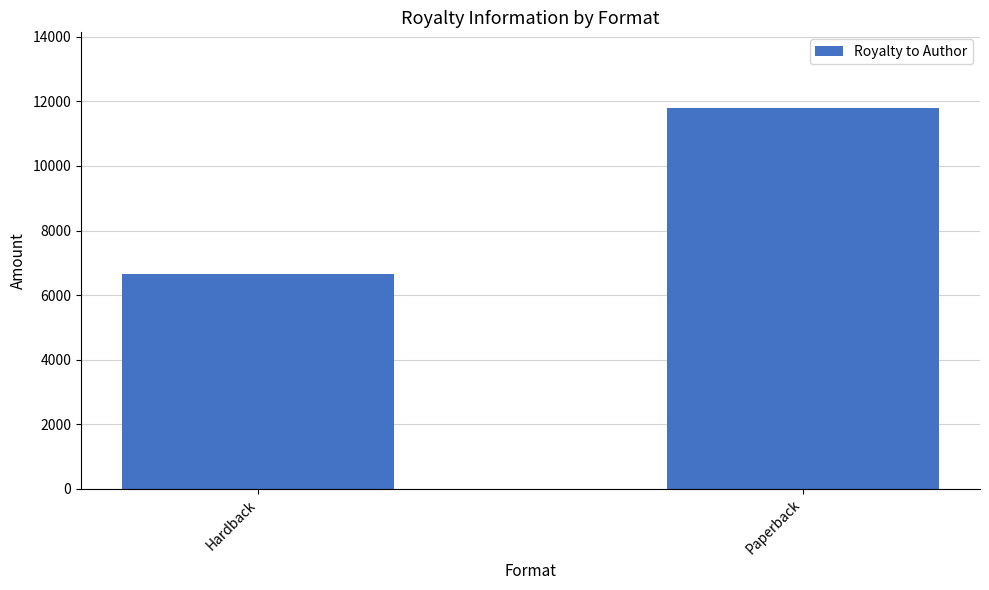

True or false: the data shows 16561.1 at Paperback.

False